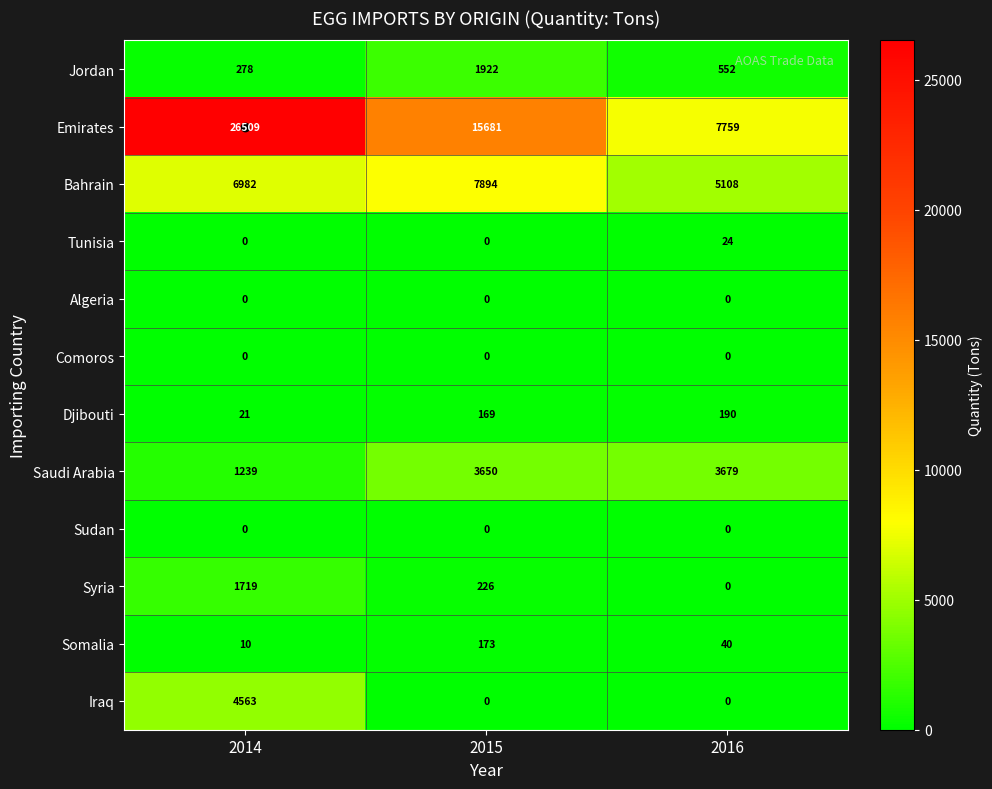

What is the greatest value displayed?

26509